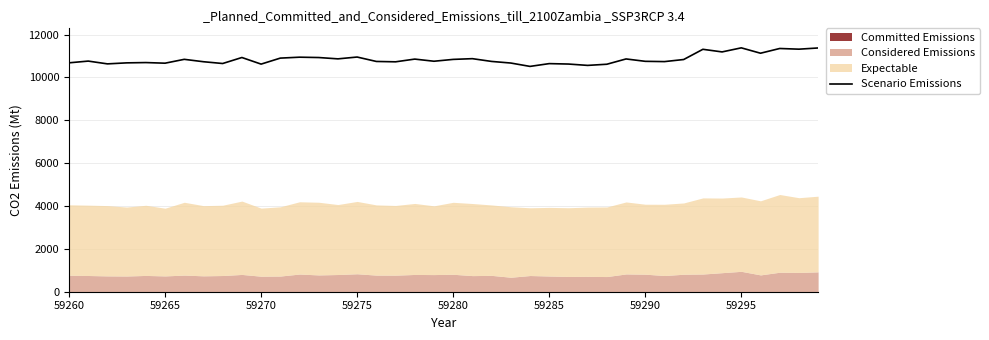

Is it true that Scenario Emissions equals 10951 at 59275?

True